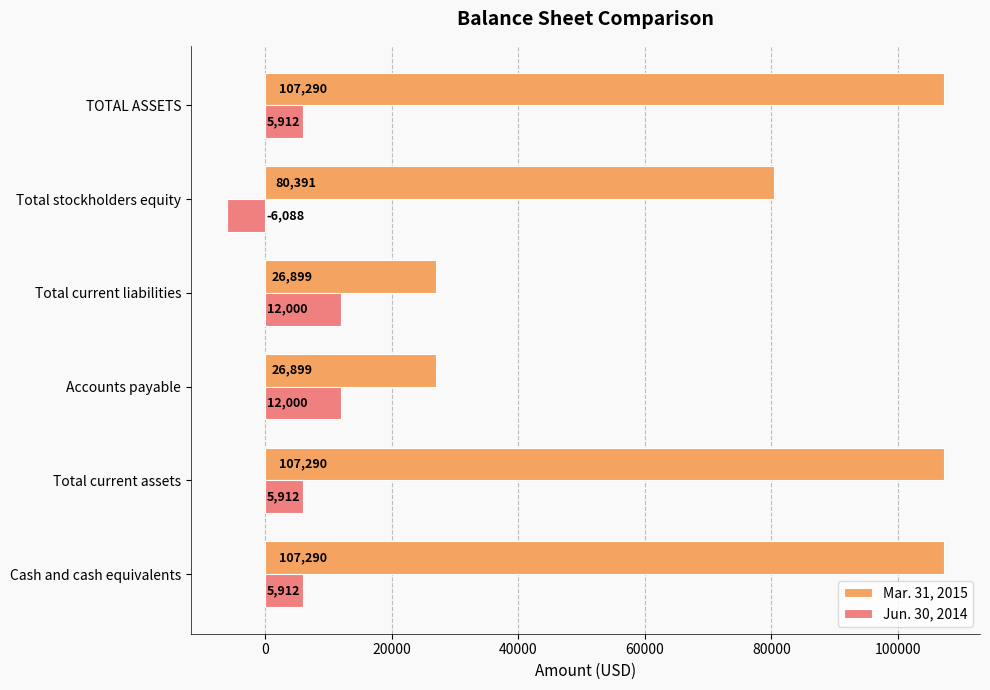

True or false: Mar. 31, 2015 has a value of 44126 at Accounts payable.

False